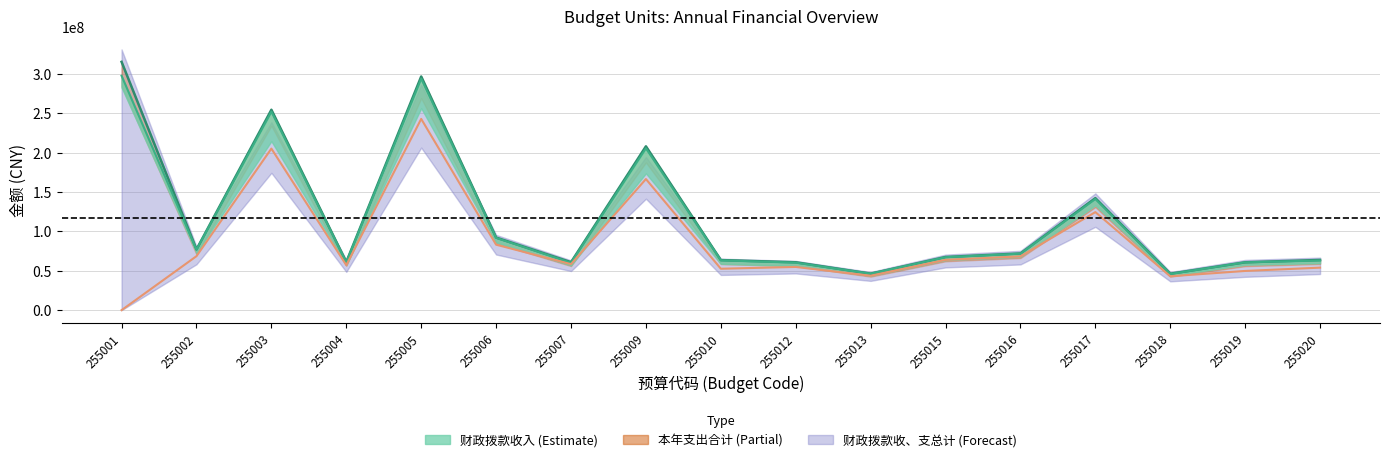

At which category is the sum across all series the highest?

255005